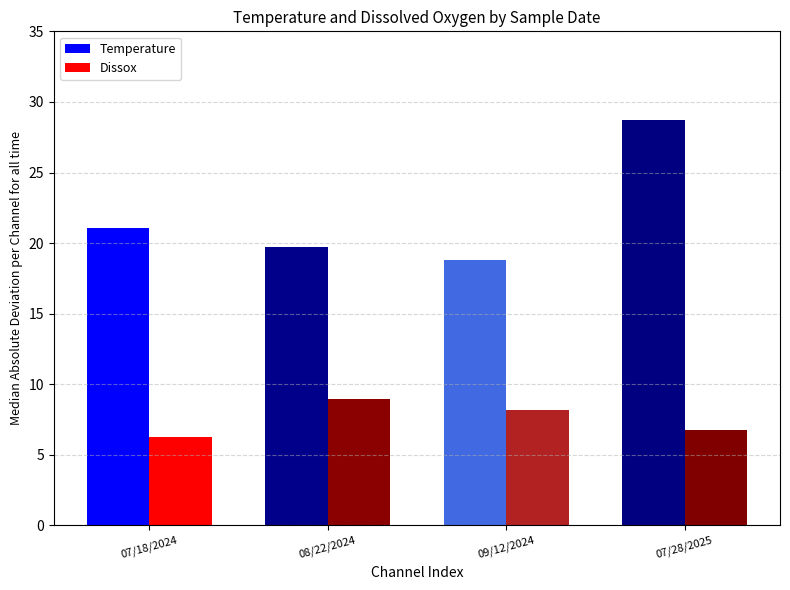

The Dissox series shows 6.2 at 07/18/2024. True or false?

True